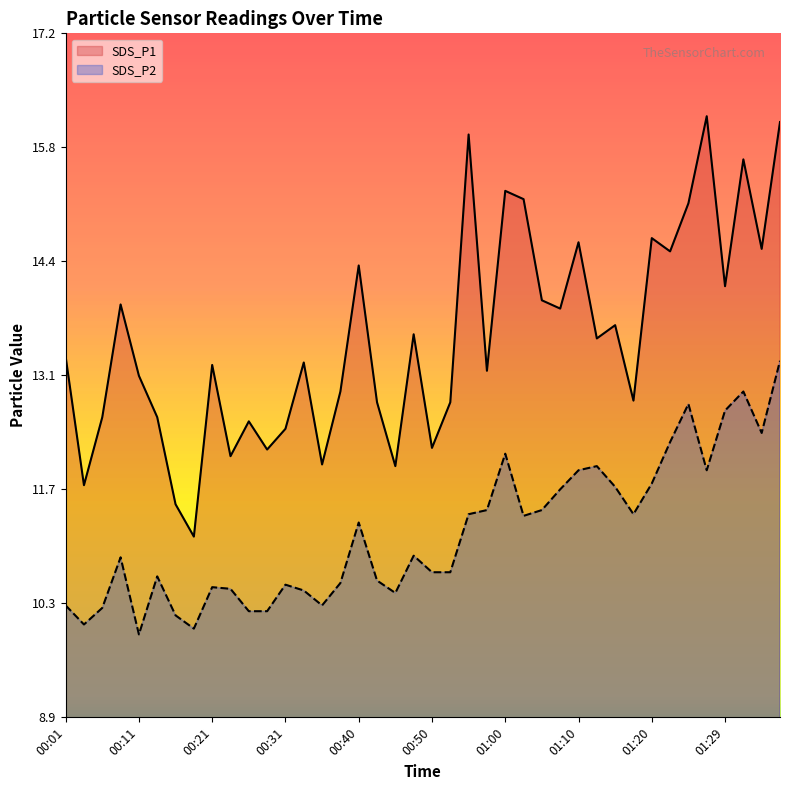

Read the SDS_P2 value at 01:37.

13.2